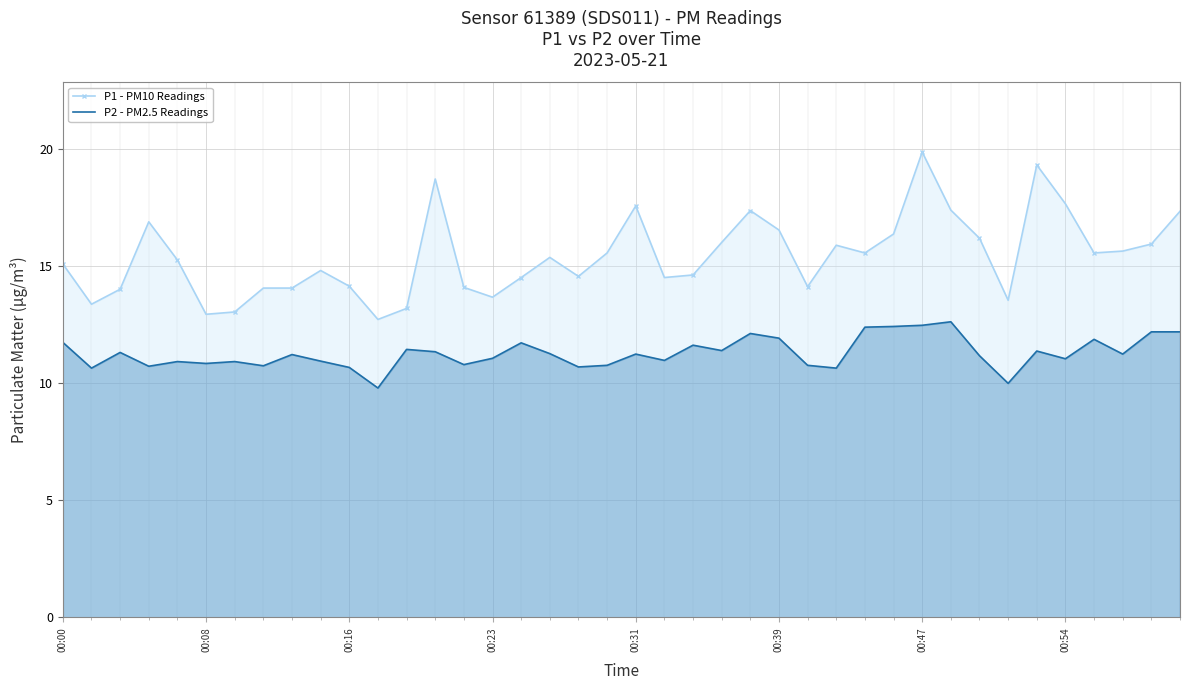

What are all the series names shown in the legend?

P1 - PM10 Readings, P2 - PM2.5 Readings